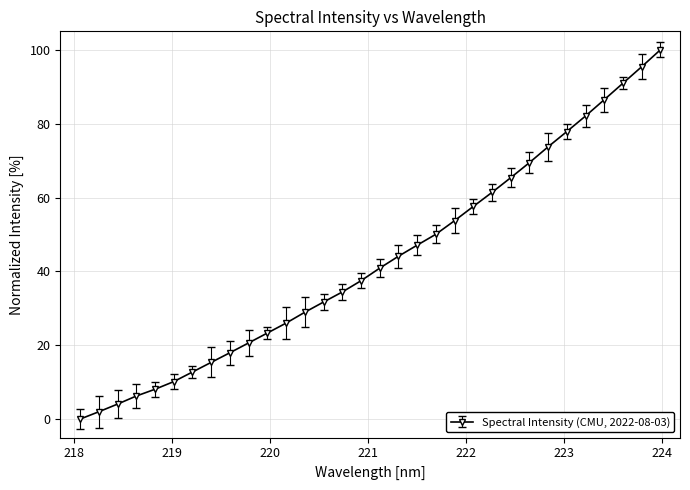

What is the greatest value displayed?

100.0